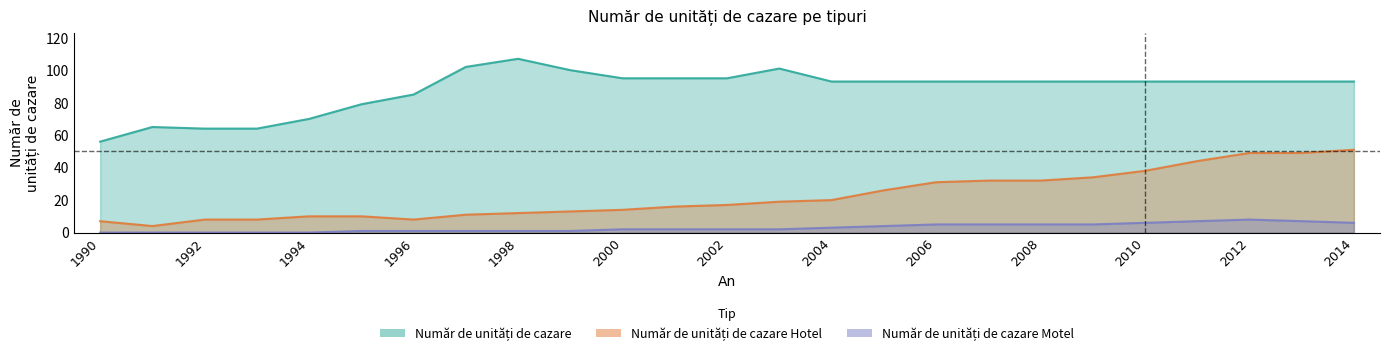

True or false: Număr de unități de cazare Motel and Număr de unități de cazare Hotel intersect in this chart.

False